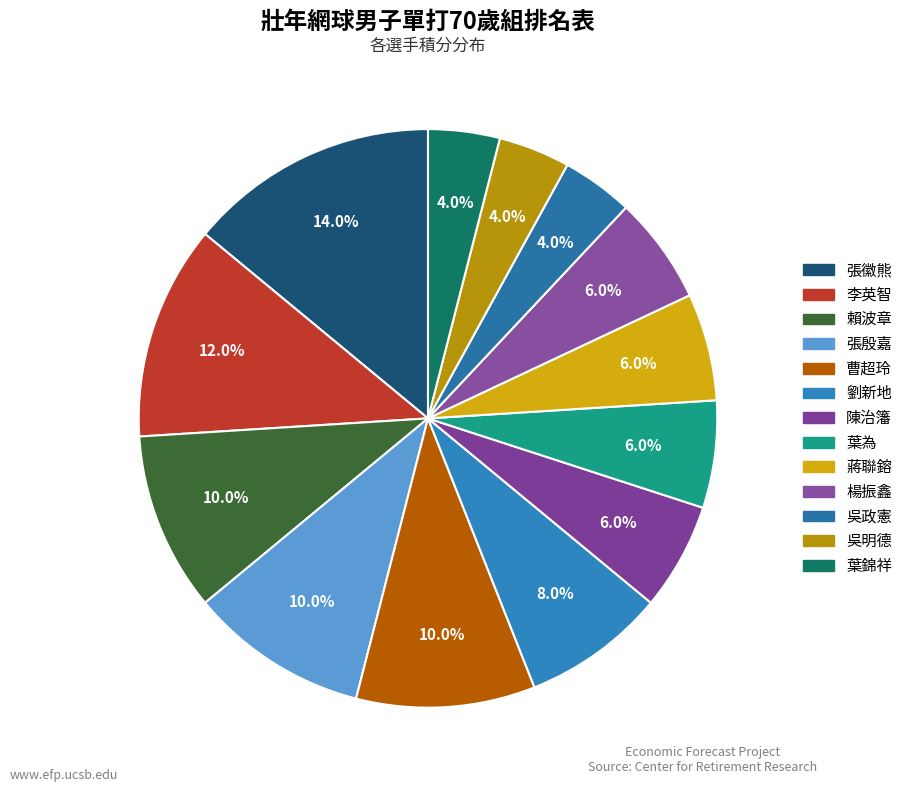

How many segments does this pie chart have?

13